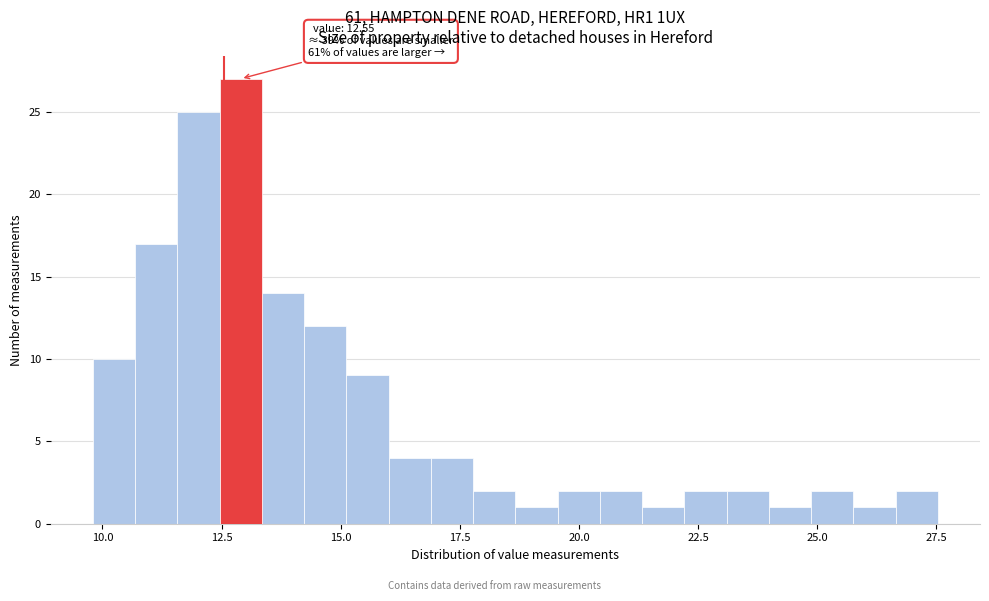

Read against the x-axis, roughly where is the centre of the tallest bar?

13.0